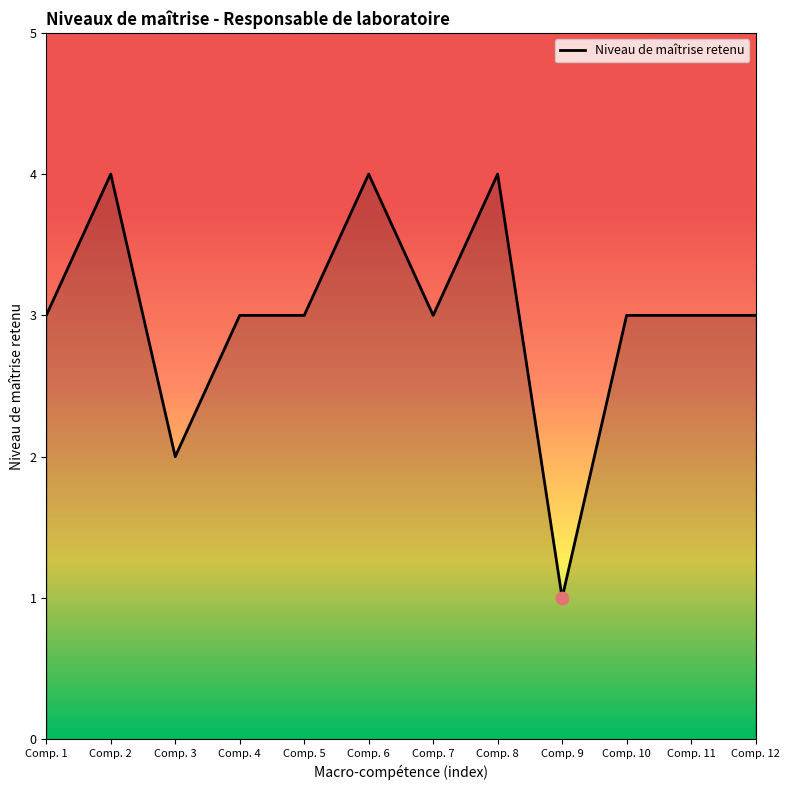

Between Comp. 9 and Comp. 10, which is larger?

Comp. 10